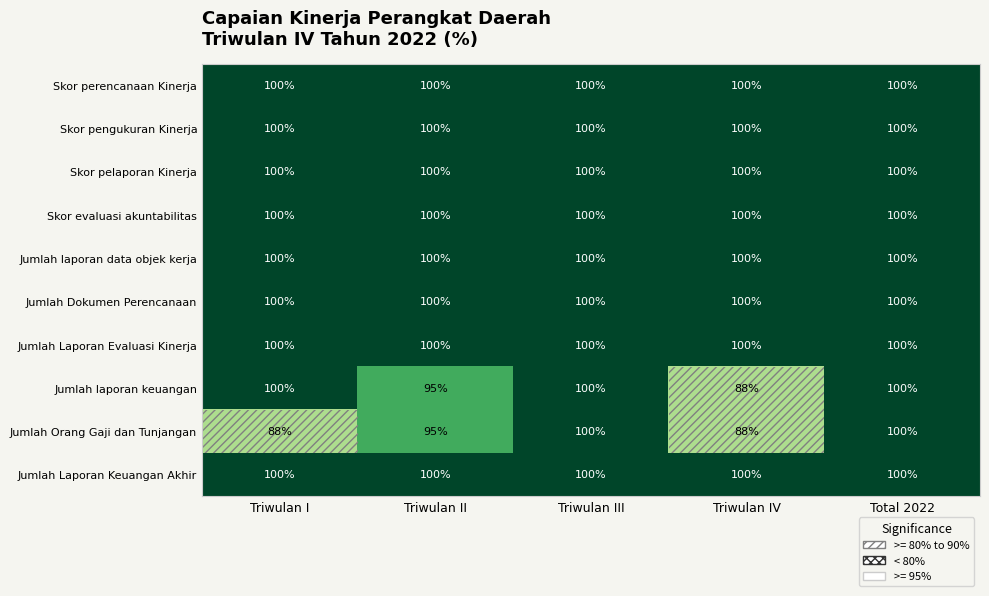

How many Jumlah Orang Gaji dan Tunjangan values are between 88 and 100?

5